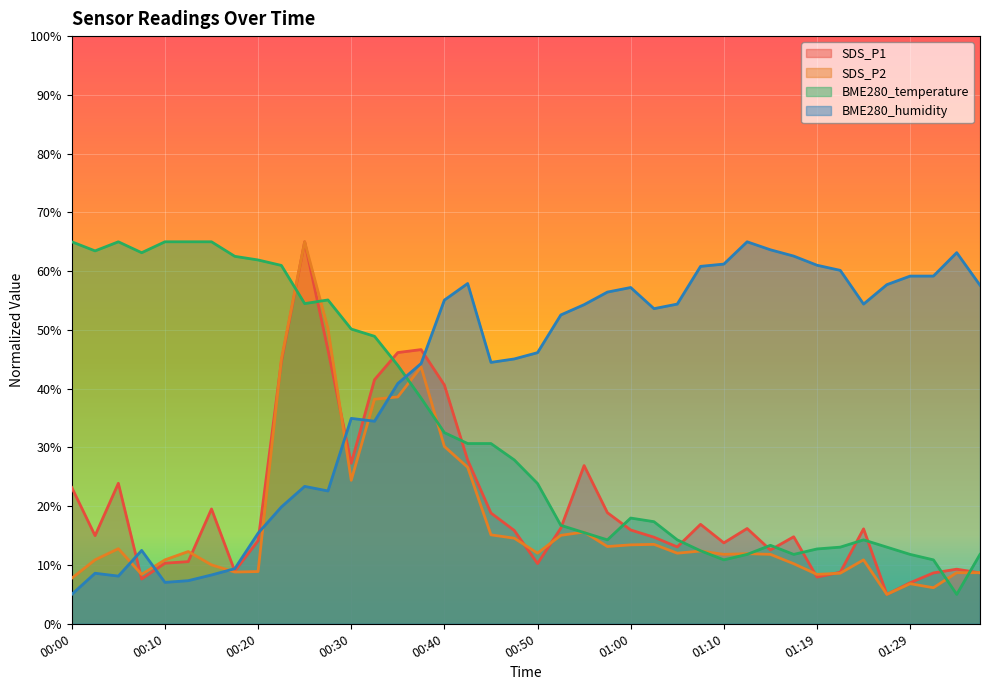

Between which two adjacent categories do SDS_P1 and BME280_humidity first intersect?

00:05 and 00:08